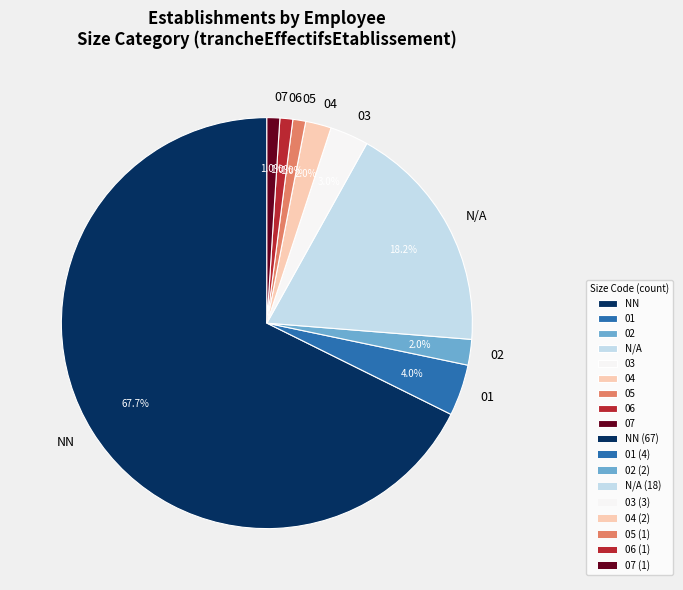

Approximately how many times larger is the value at 05 compared to 07?

1.0